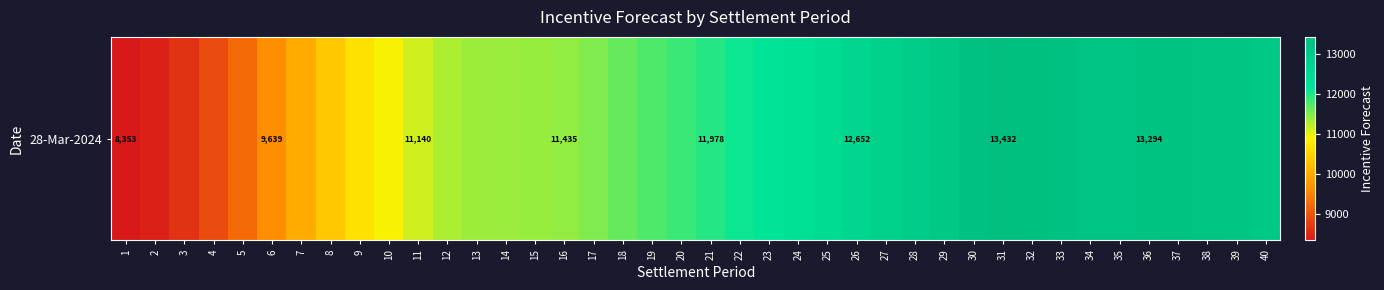

The value at 30 is 13341. True or false?

True